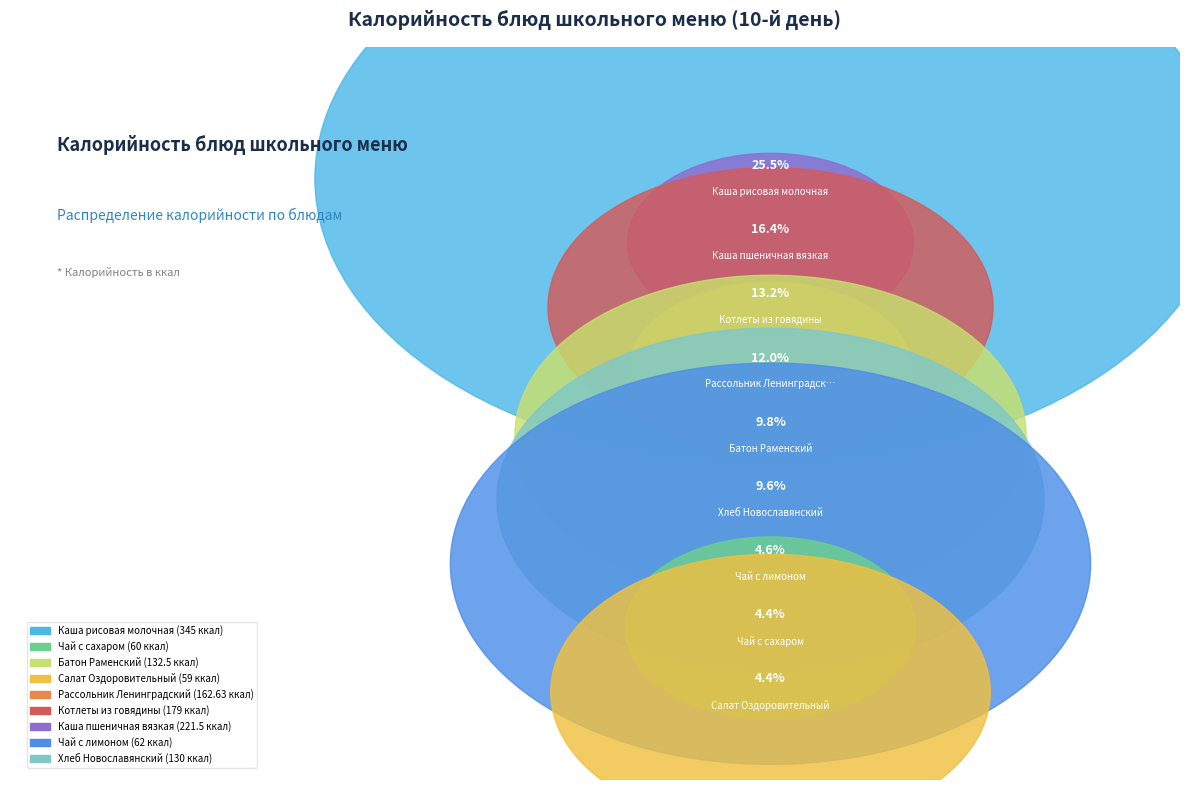

What is the change in value from Батон Раменский to Хлеб Новославянский?

-2.5